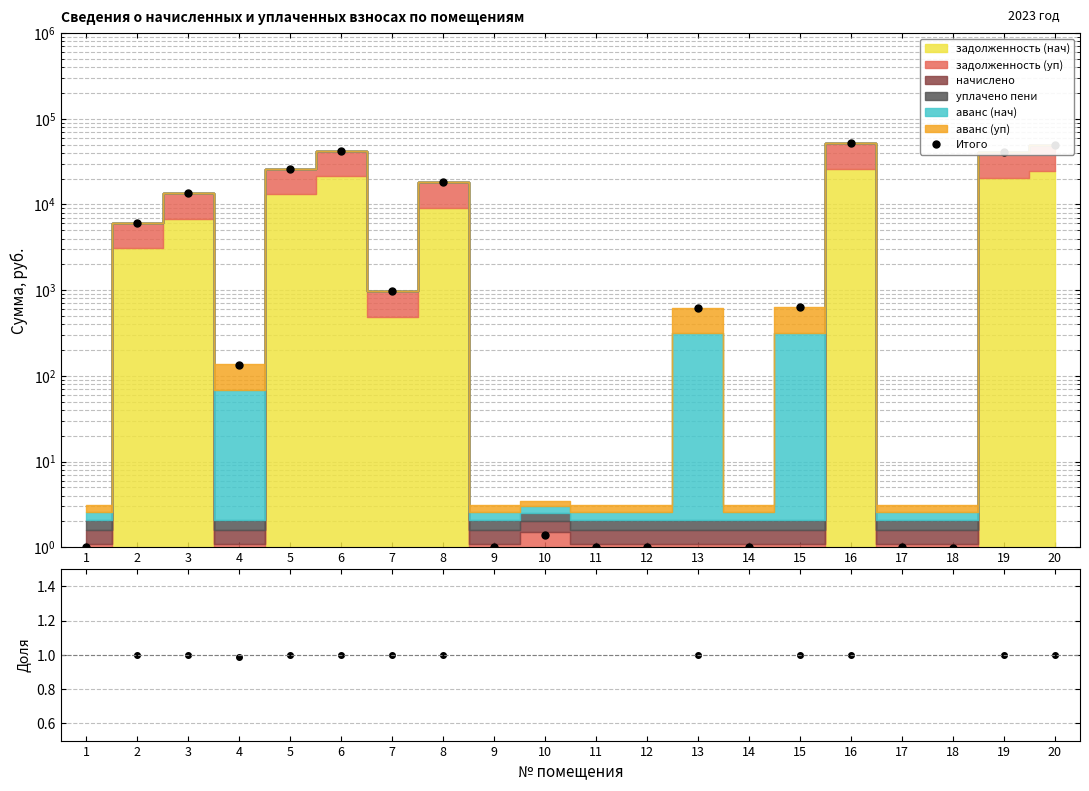

Which series has the largest total across all categories?

Итого